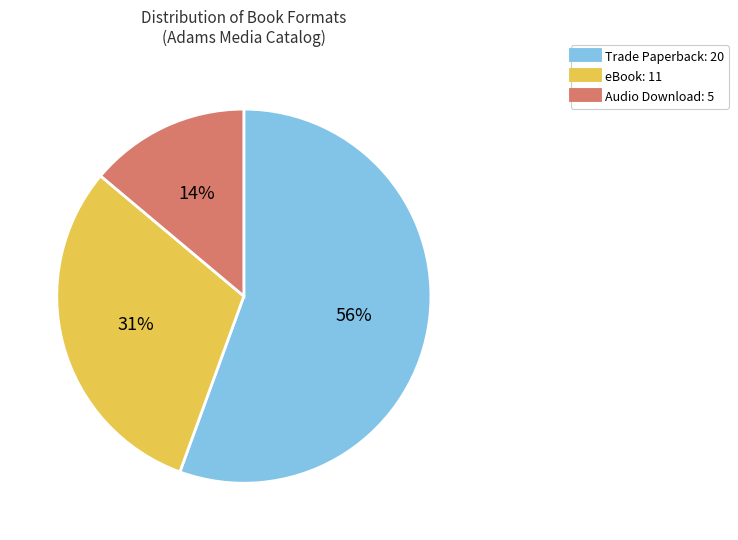

Combined, do Audio Download and eBook account for over 50%?

No